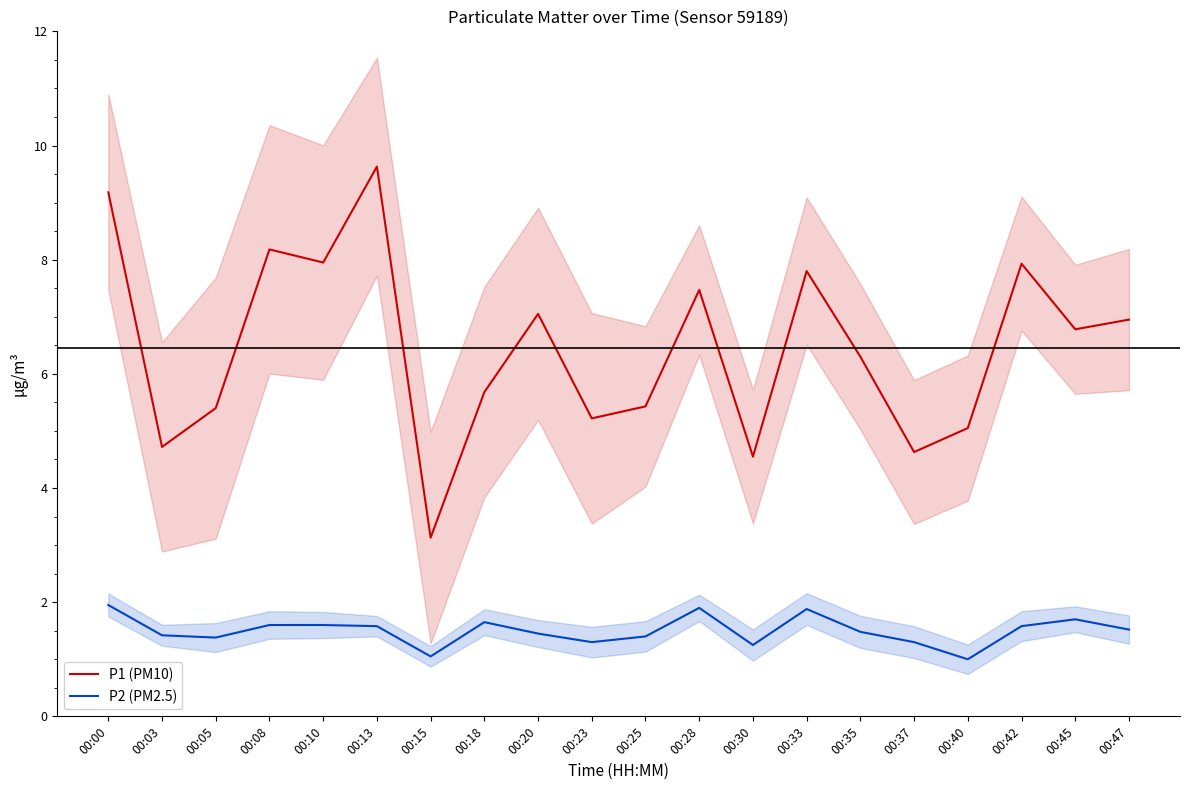

Is it true that P2 (PM2.5) equals 1.6 at 00:13?

True